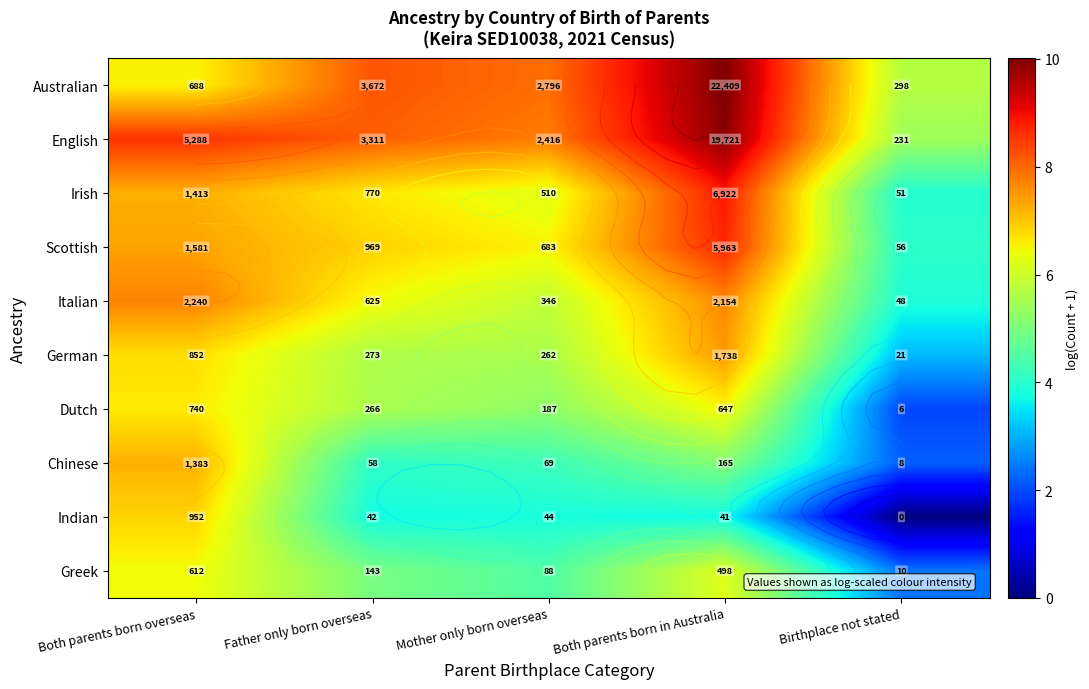

Which category has the highest value in the Australian series?

Both parents born in Australia